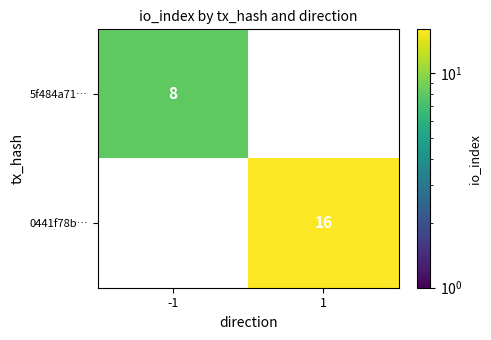

True or false: 0441f78b… has a value of 16 at 1.

True